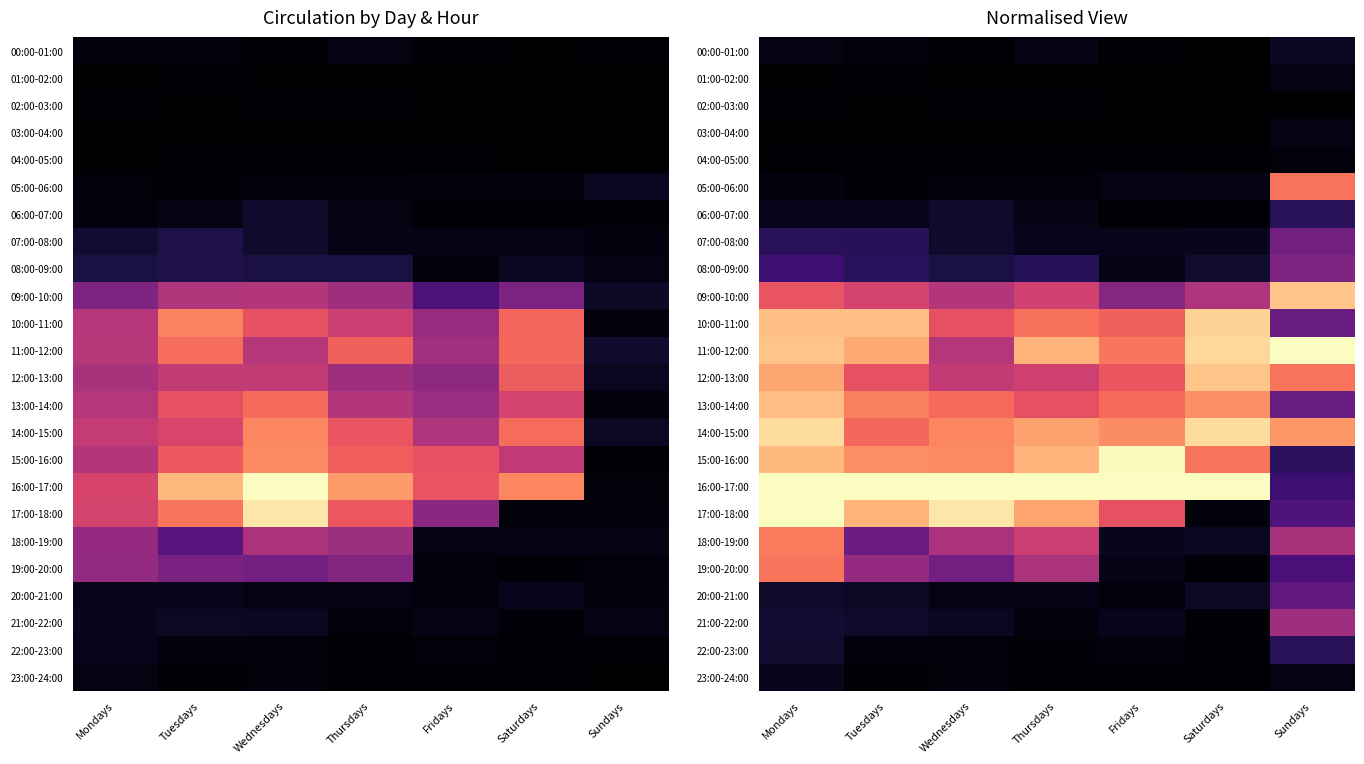

Is the value of 09:00-10:00 at Sundays greater than the value of 07:00-08:00 at Thursdays?

Yes